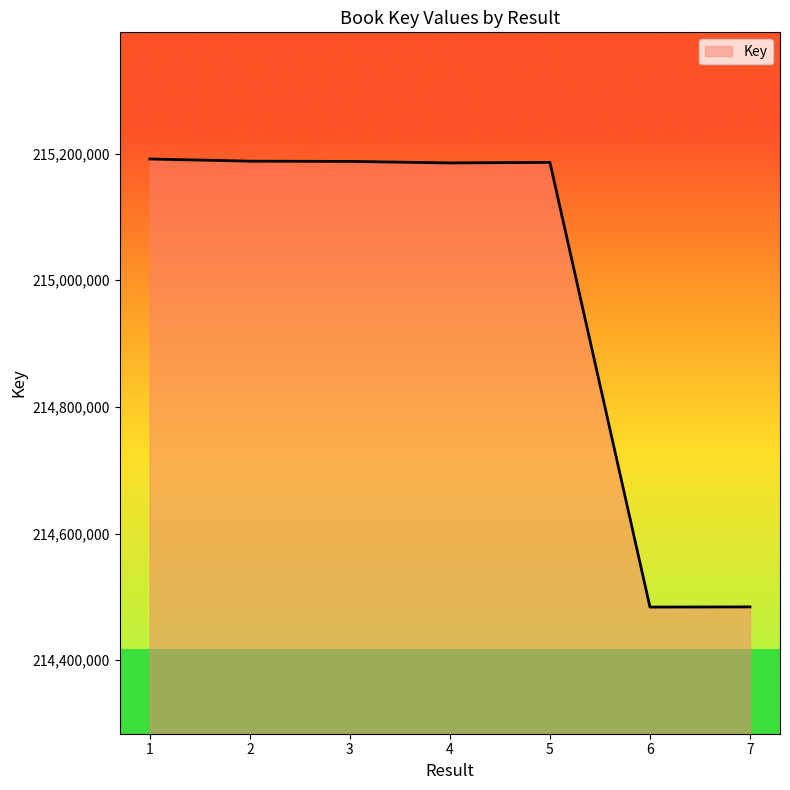

What is the minimum value shown in the chart?

214484057